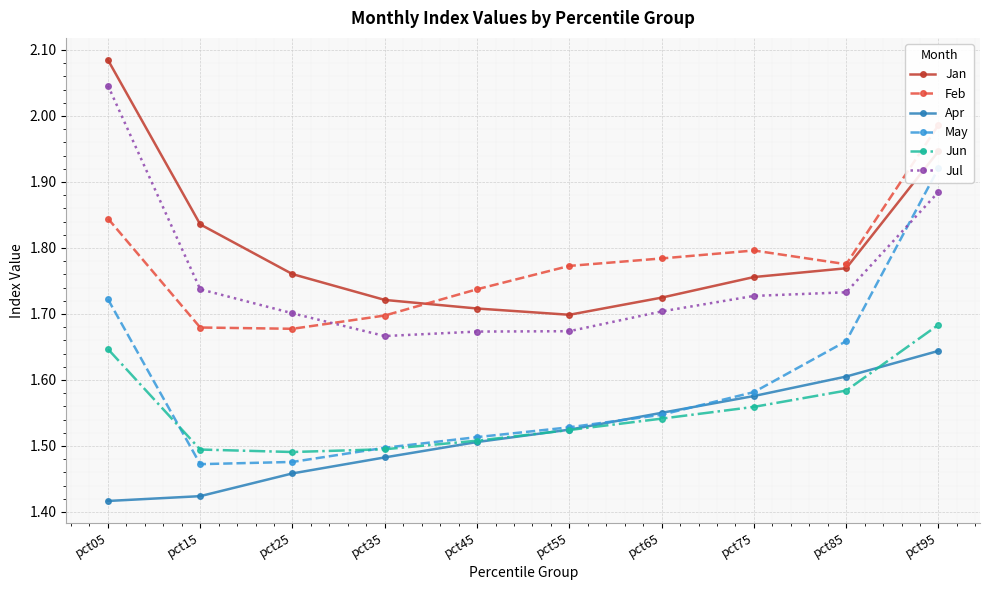

Between pct25 and pct75, which series saw the biggest shift?

Feb